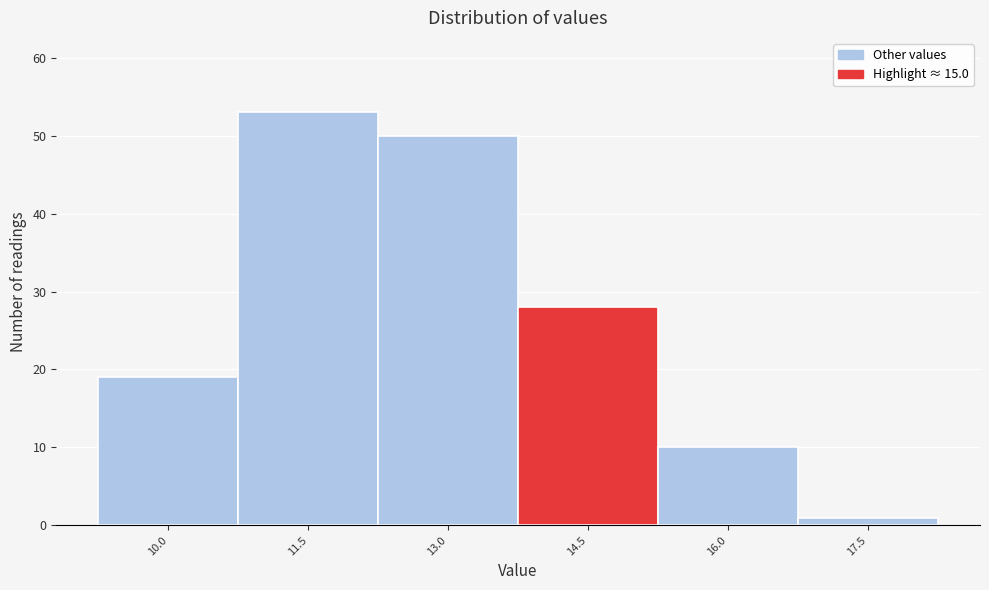

Reading left to right, transcribe all the data shown in this chart.

19	53	50	28	10	1